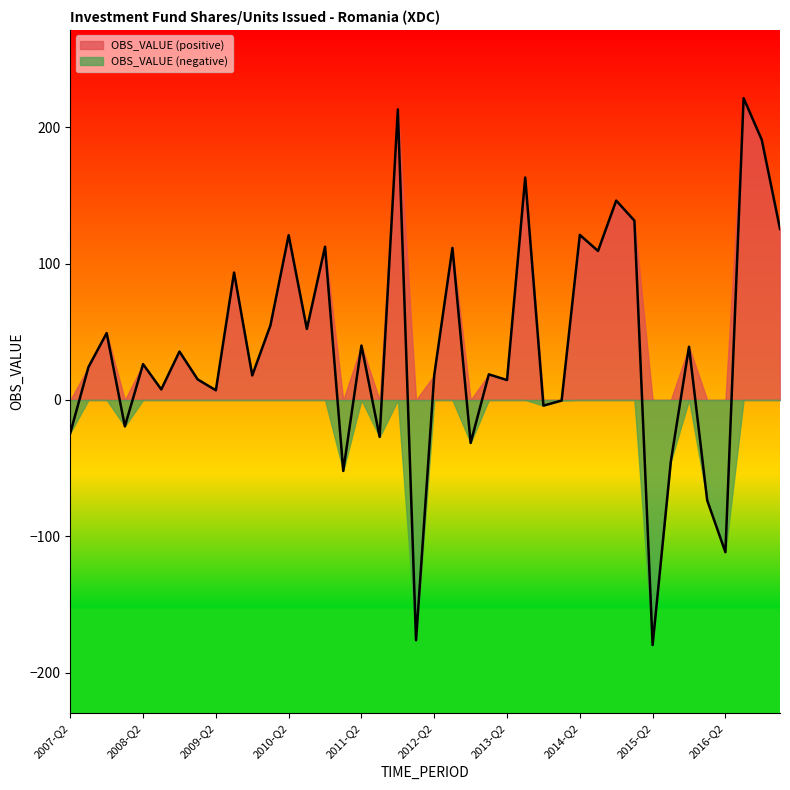

What is the average value?

38.4